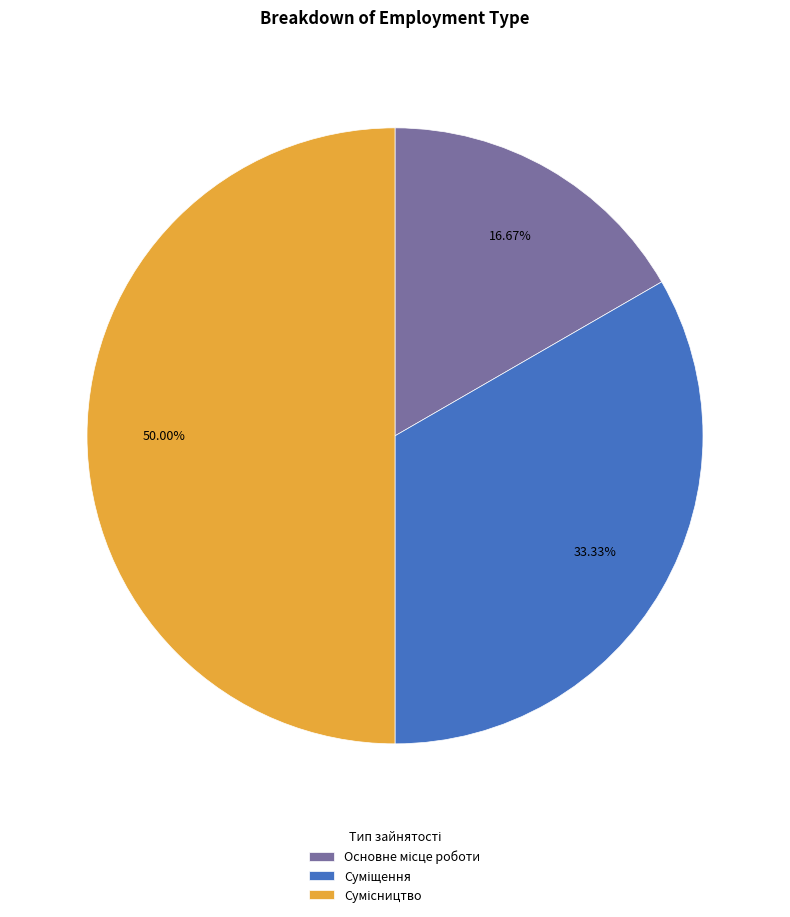

To the nearest percent, what is the average slice percentage?

33%